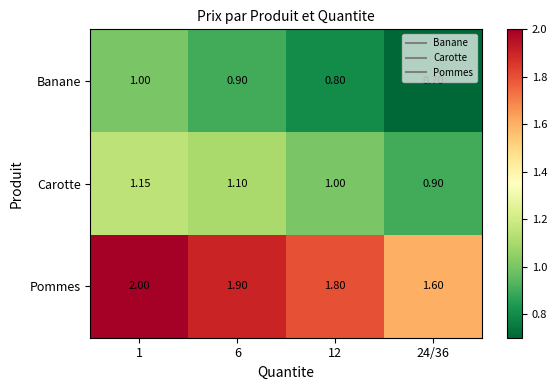

What is the difference between the highest and lowest values at 24/36?

0.9